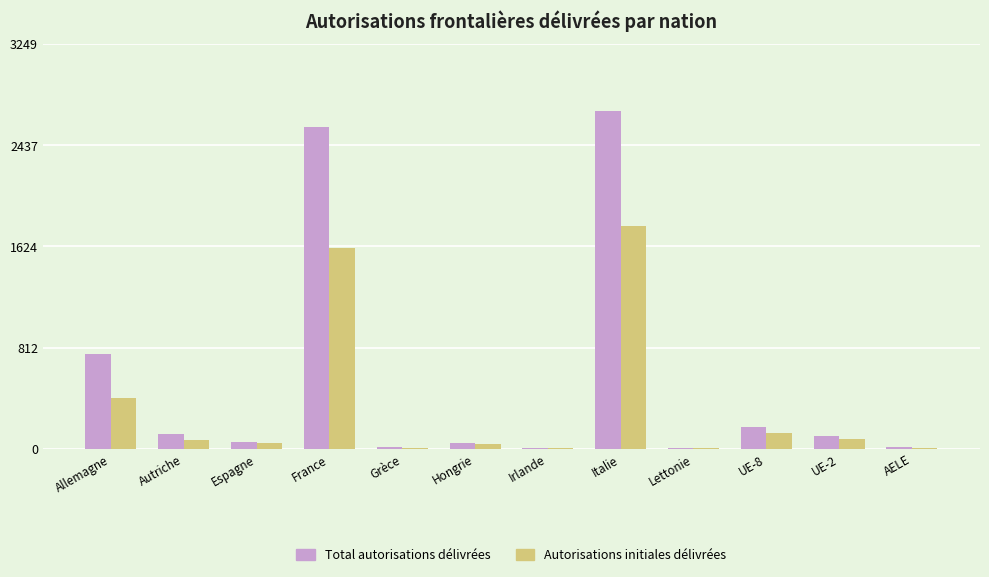

At which category does the chart reach its peak across all series?

Italie